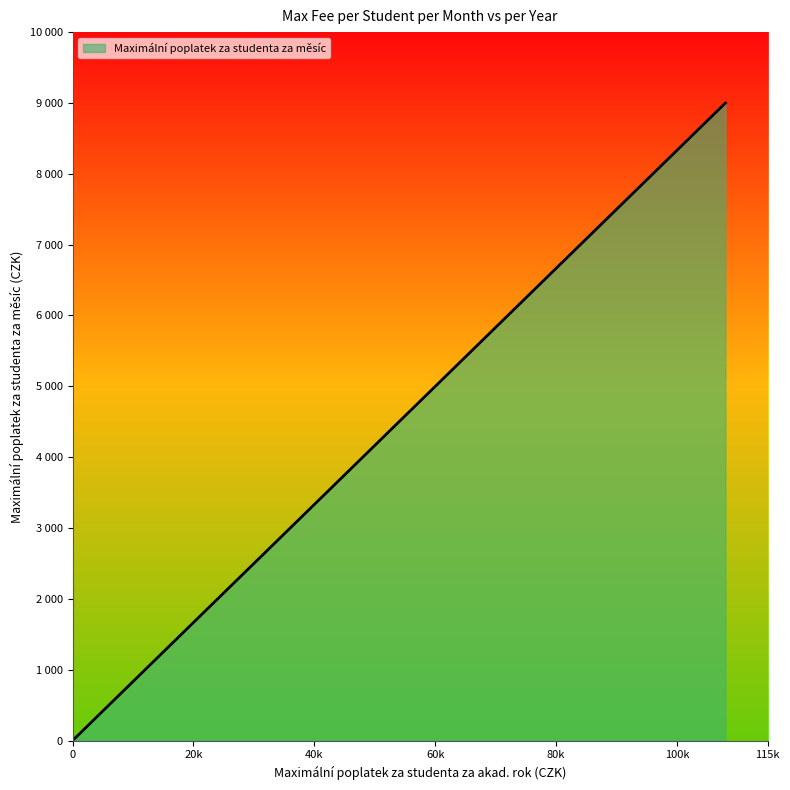

Which has a higher value, 100000 or 5000?

100000